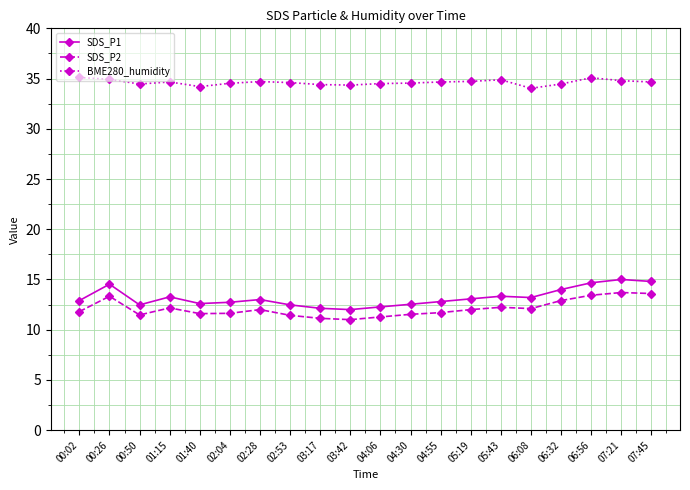

Which series has the largest range (max minus min)?

SDS_P1